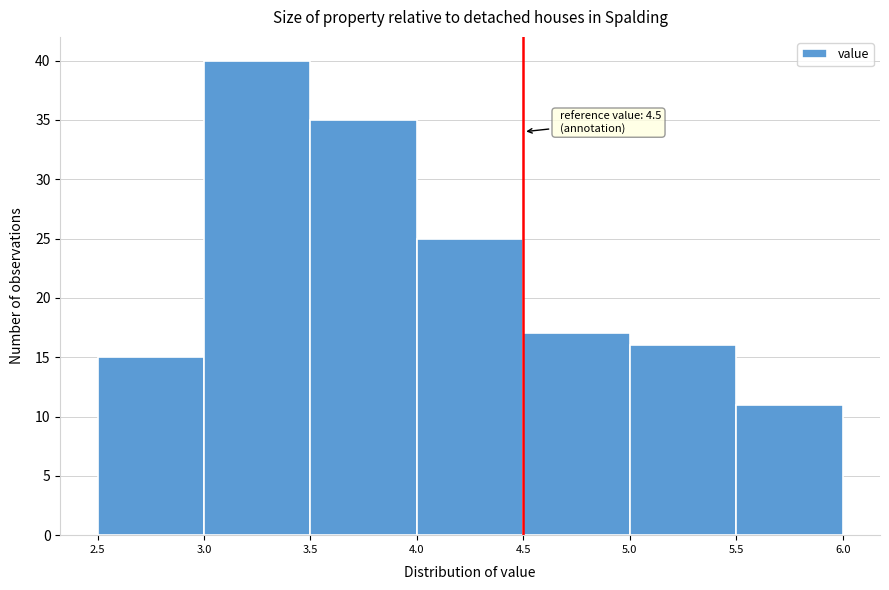

Which range on the x-axis has the tallest bar?

3.0 to 3.5